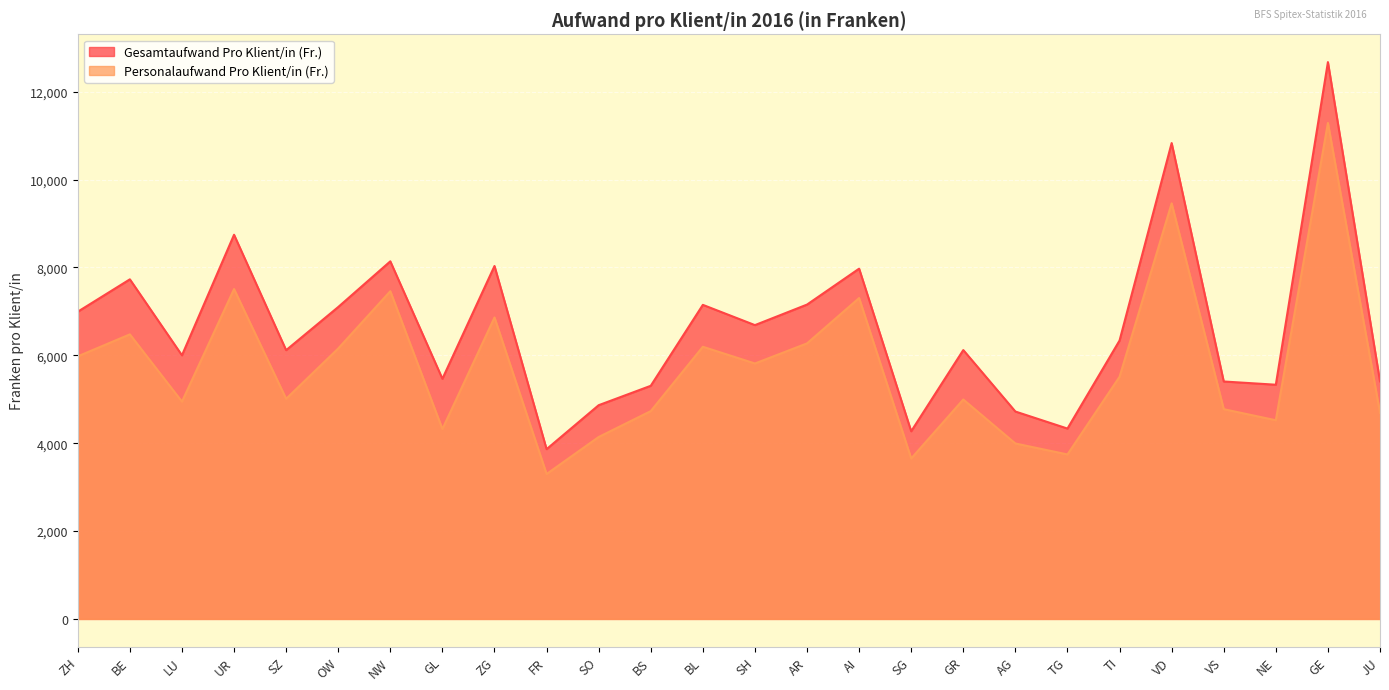

What is the label of the 3rd point from the right?

NE